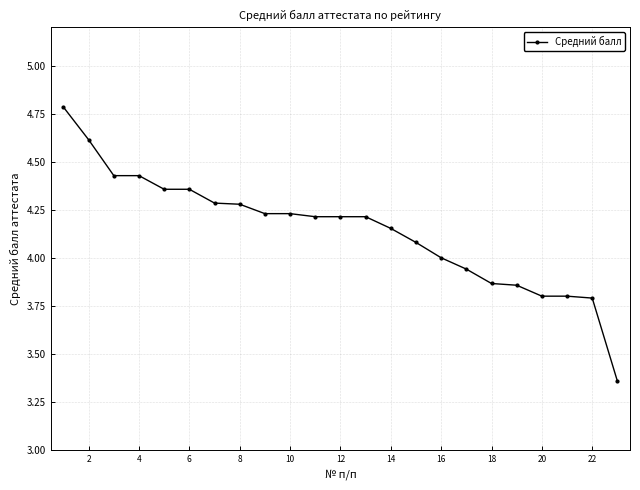

What is the difference between the maximum and minimum values?

1.4